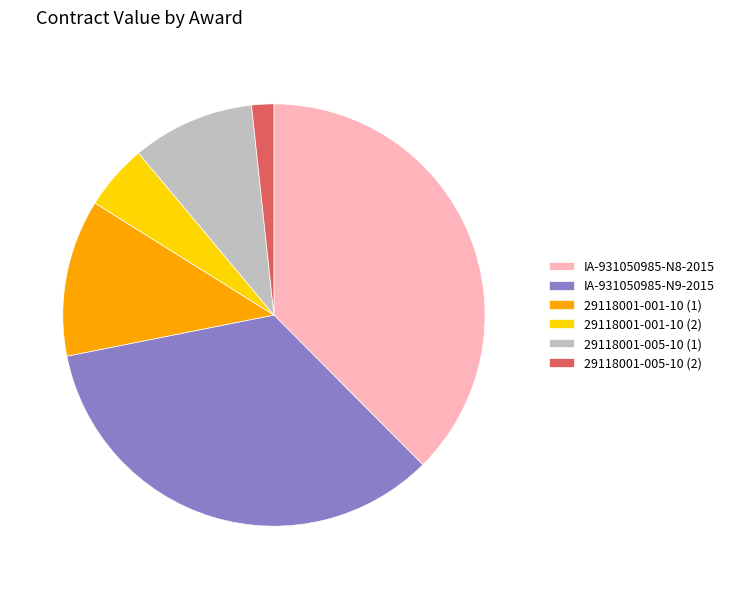

Which category has the biggest portion of the pie?

IA-931050985-N8-2015